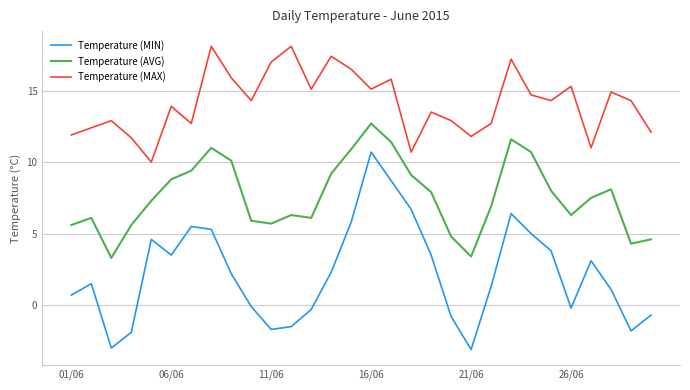

What is the minimum value for Temperature (AVG)?

3.3